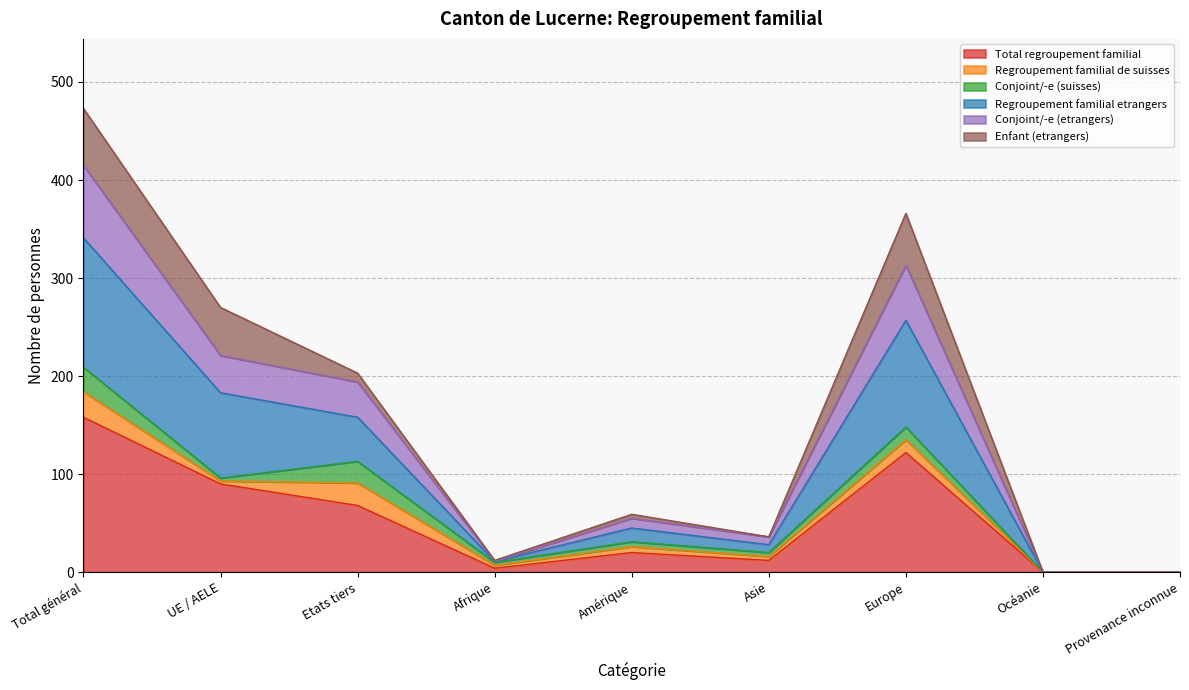

At which category is the sum across all series the highest?

Total général